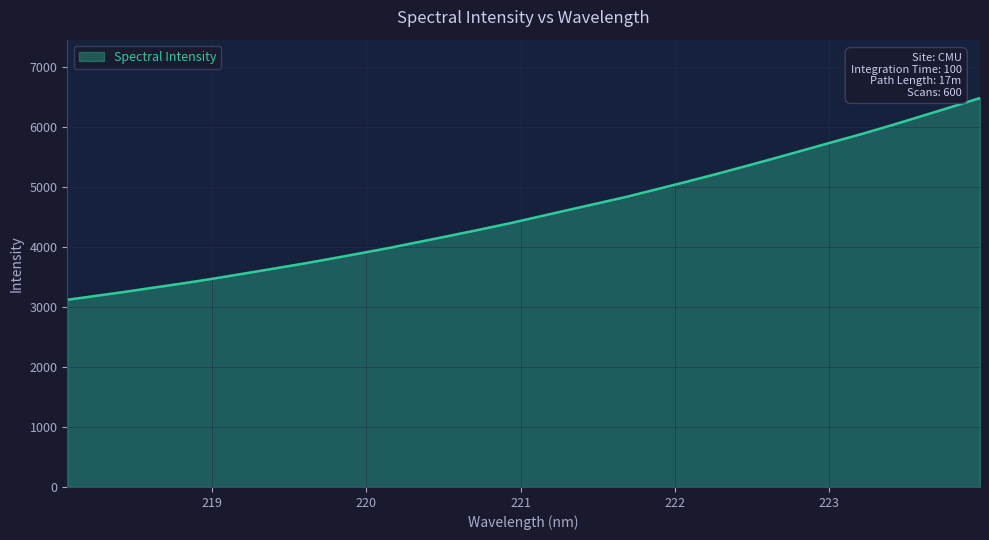

What is the maximum value shown in the chart?

6486.3